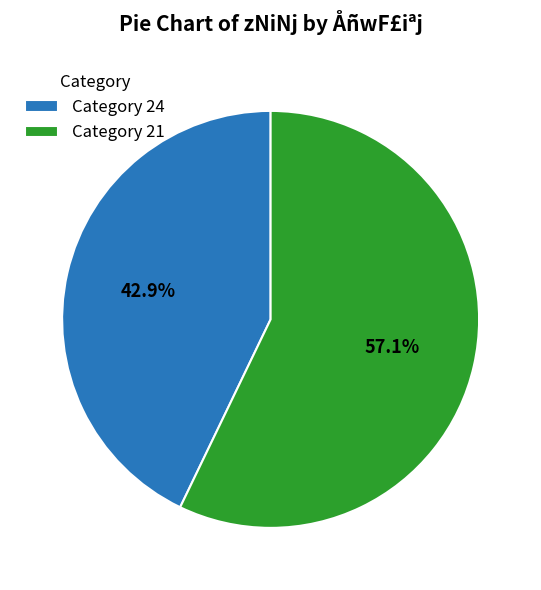

Which has a higher value, Category 24 or Category 21?

Category 21